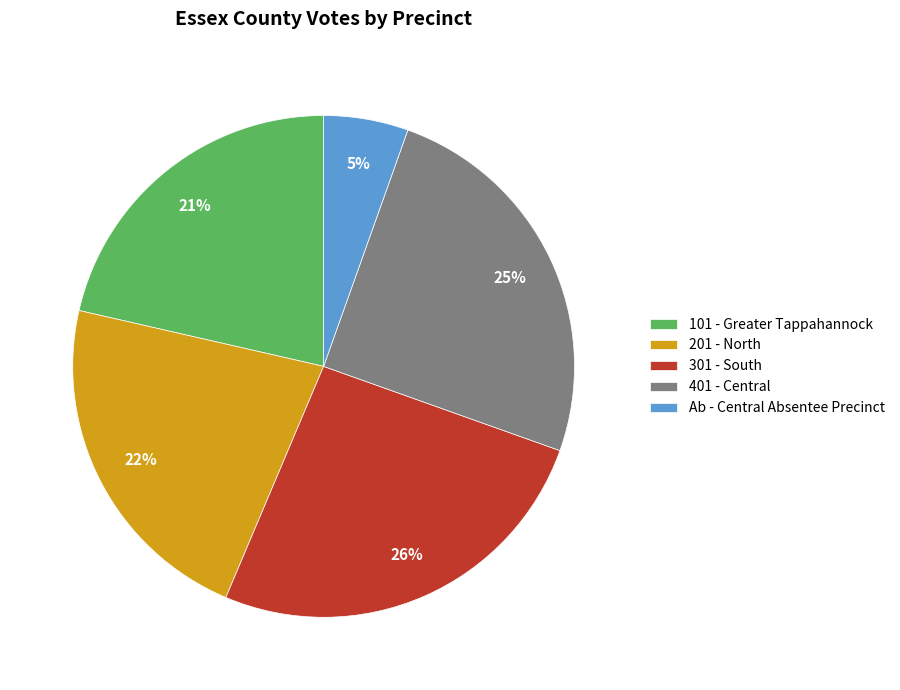

To the nearest percent, what portion does 201 - North represent?

22%